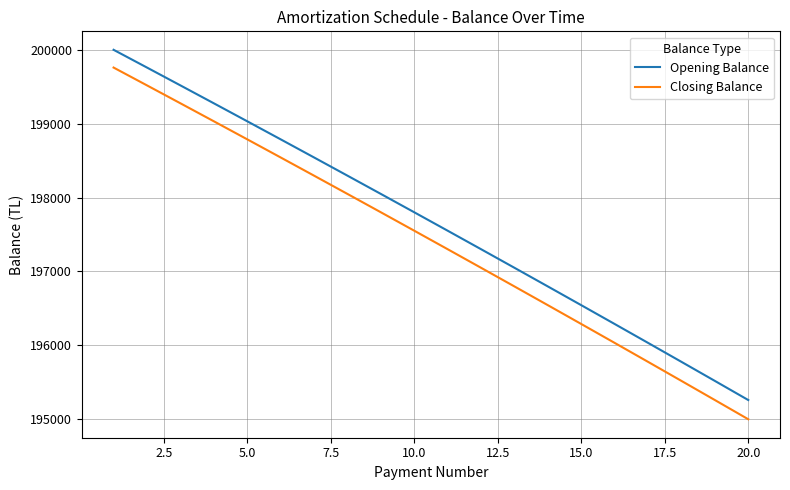

How many lines are shown in the chart?

2